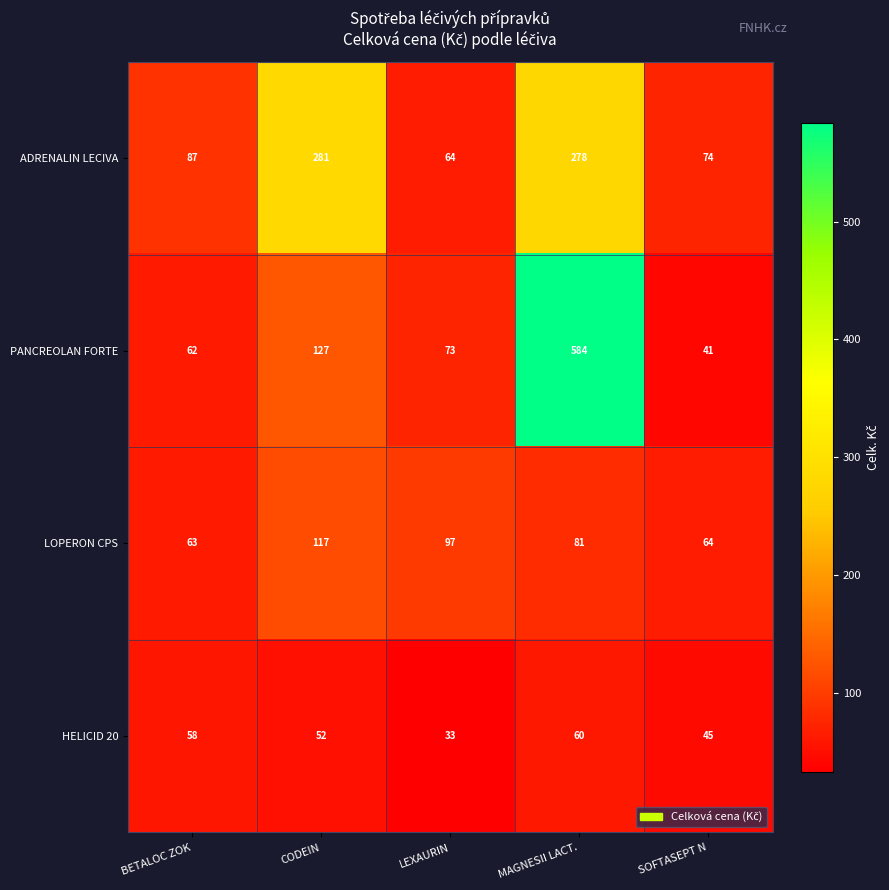

Reading right to left, what are all the values shown in this chart?

ADRENALIN LECIVA: 74	278	64	281	87
PANCREOLAN FORTE: 41	584	73	127	62
LOPERON CPS: 64	81	97	117	63
HELICID 20: 45	60	33	52	58